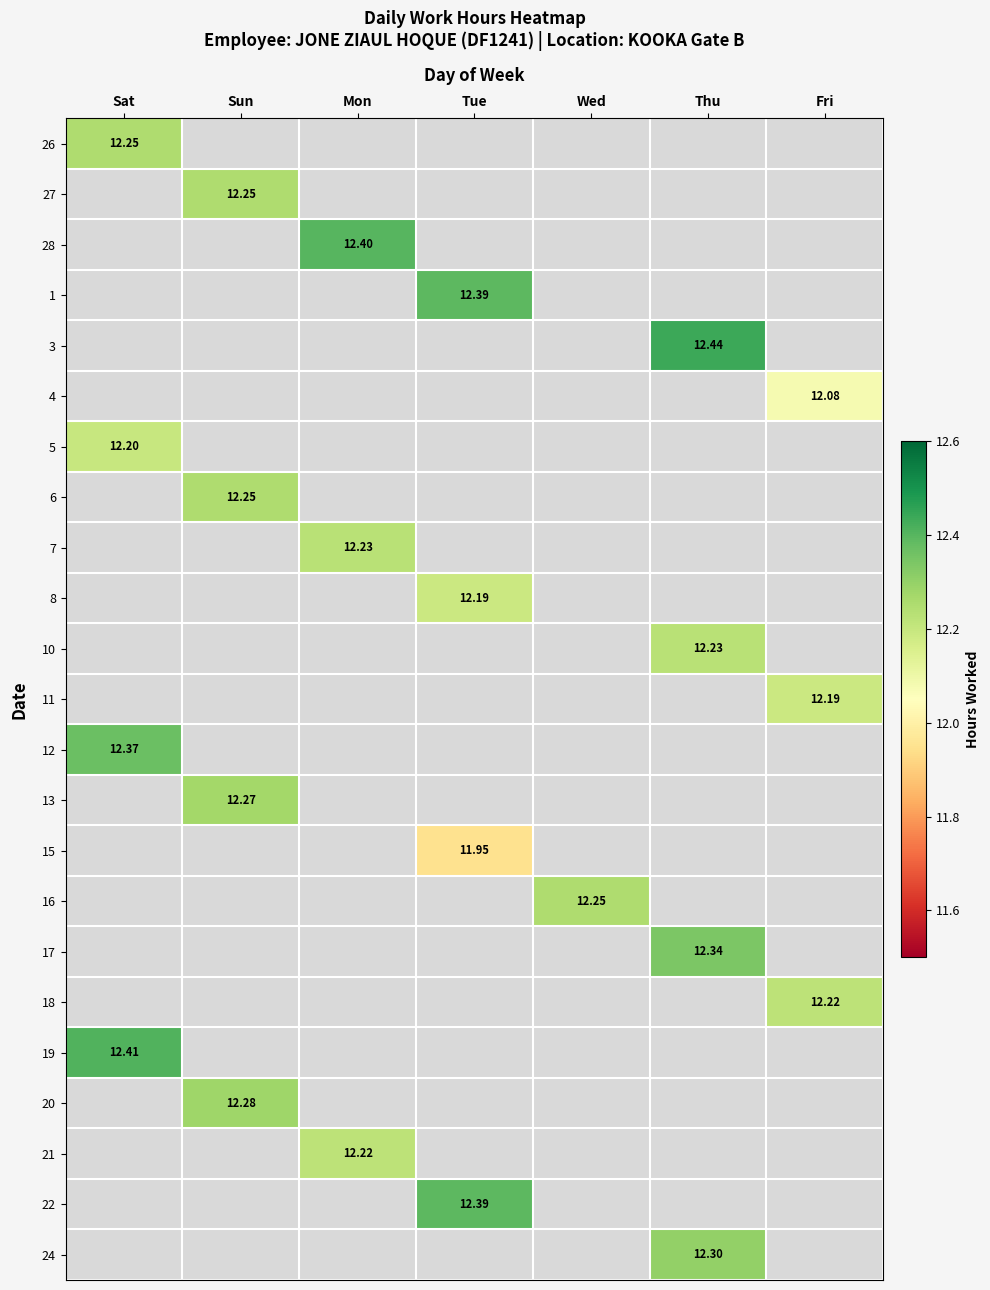

How many distinct data groups are displayed?

23